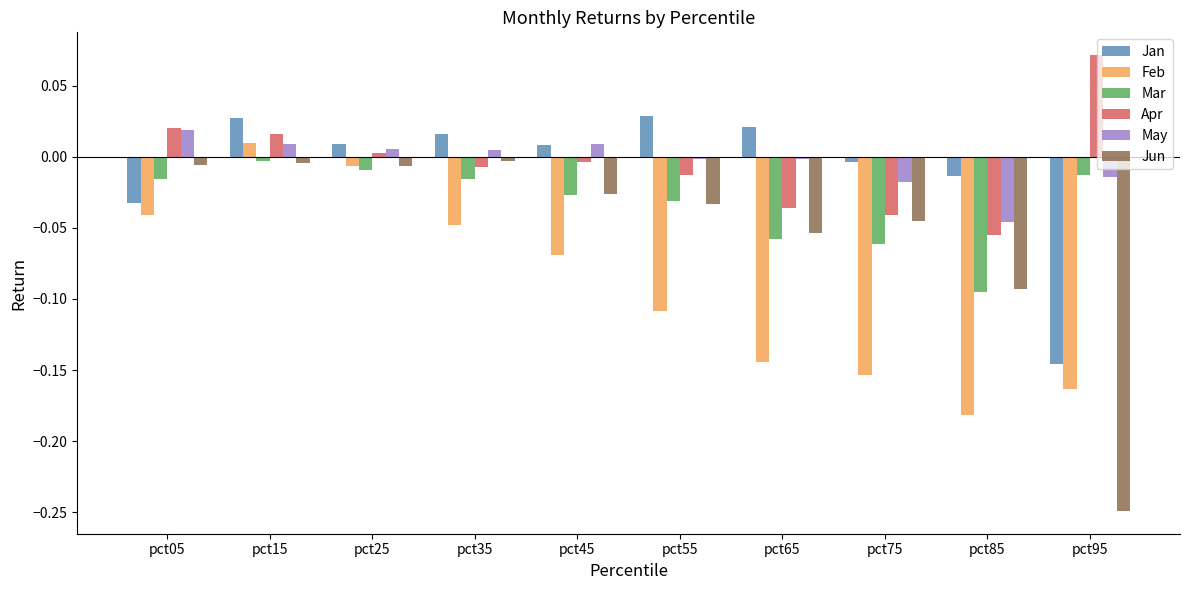

At which category is the sum across all series the highest?

pct15